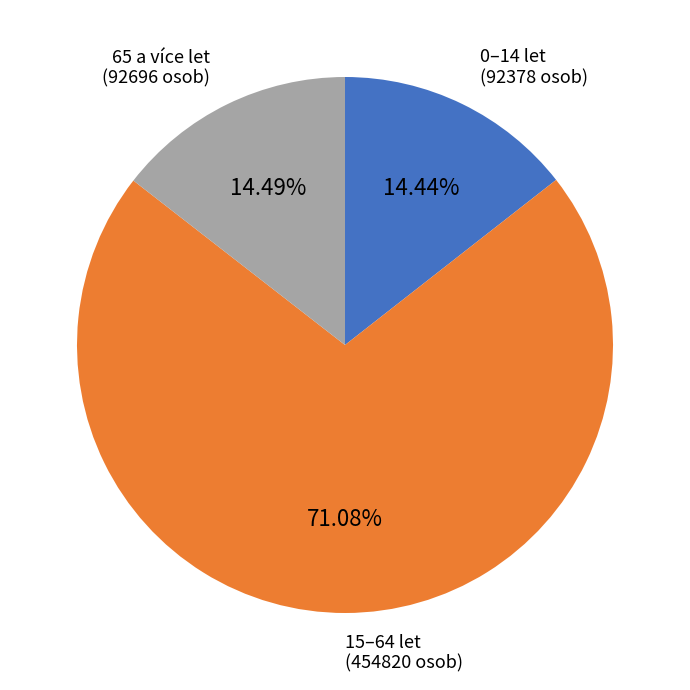

Does 15–64 let represent more than half of the total?

Yes